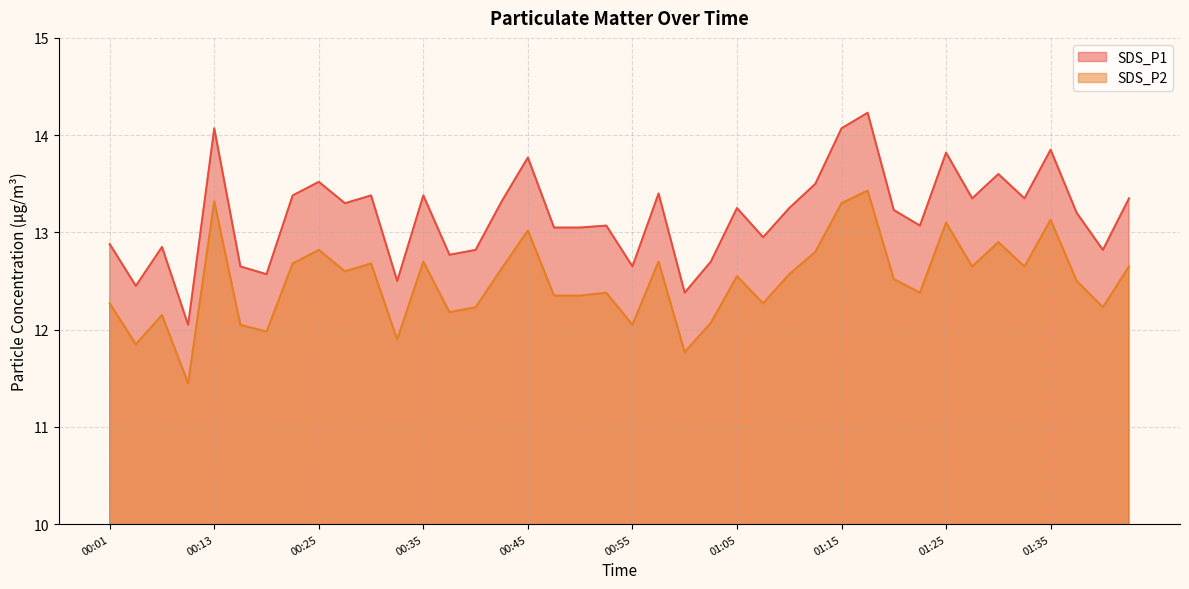

At 00:18, list the series in order from smallest to largest.

SDS_P2, SDS_P1